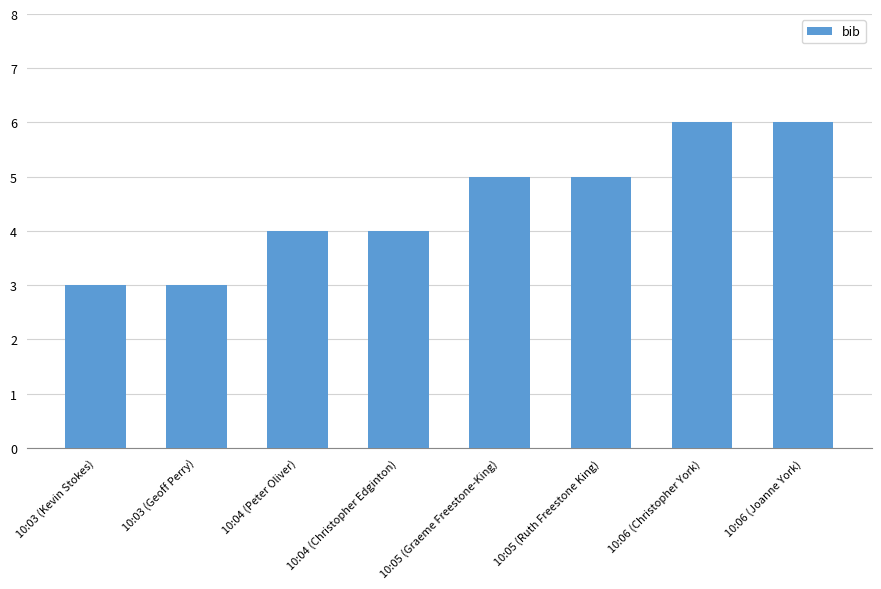

Reading left to right, what are all the values shown in this chart?

10:03 (Kevin Stokes)=3	10:03 (Geoff Perry)=3	10:04 (Peter Oliver)=4	10:04 (Christopher Edginton)=4	10:05 (Graeme Freestone-King)=5	10:05 (Ruth Freestone King)=5	10:06 (Christopher York)=6	10:06 (Joanne York)=6